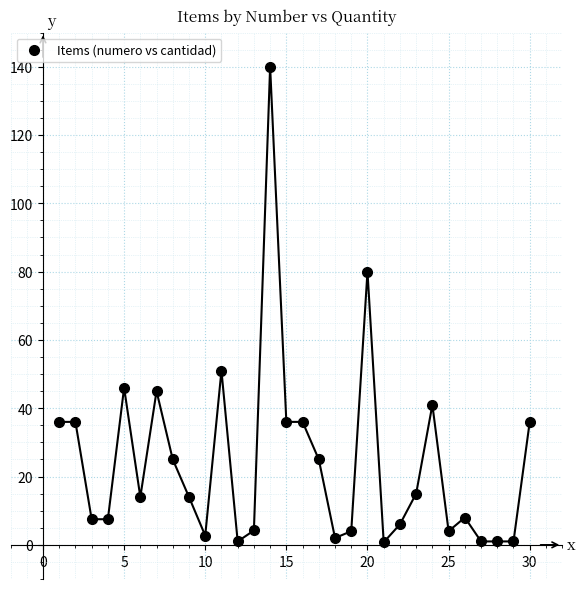

What is the range of X values (max minus min)?

29.0